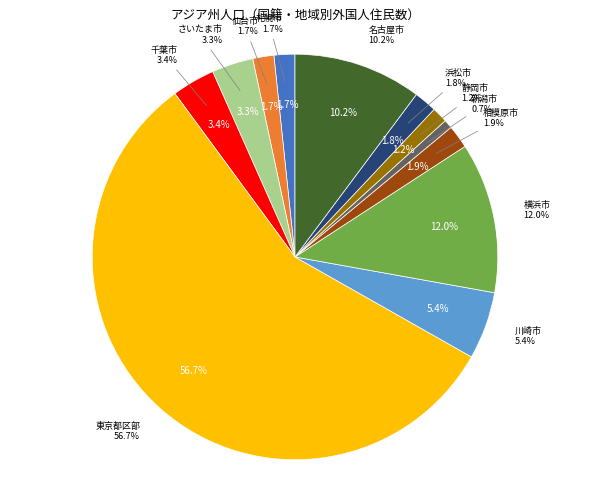

Is 東京都区部 the majority of the pie?

Yes